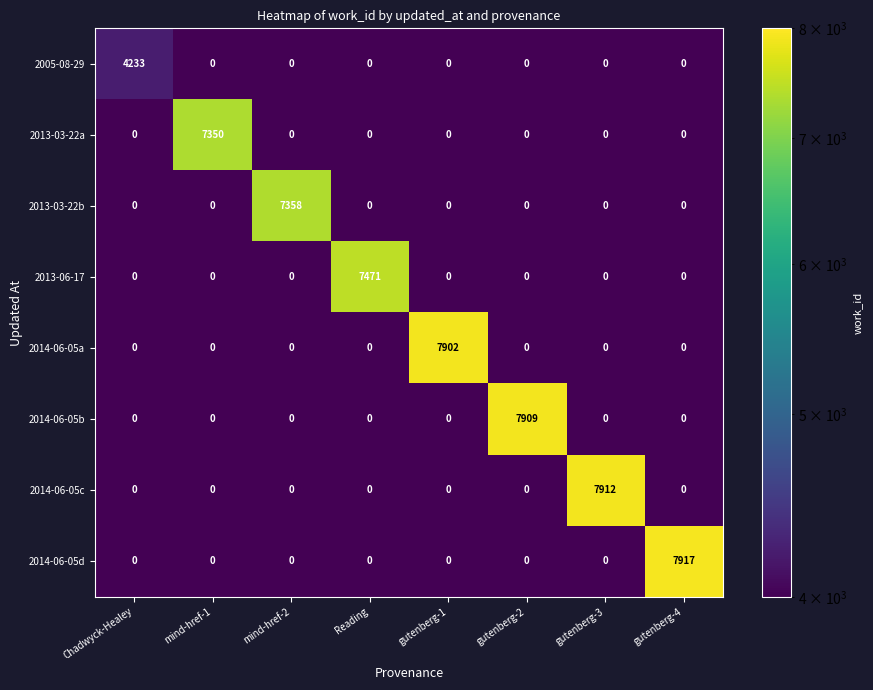

Which category has the highest value across all series?

gutenberg-4